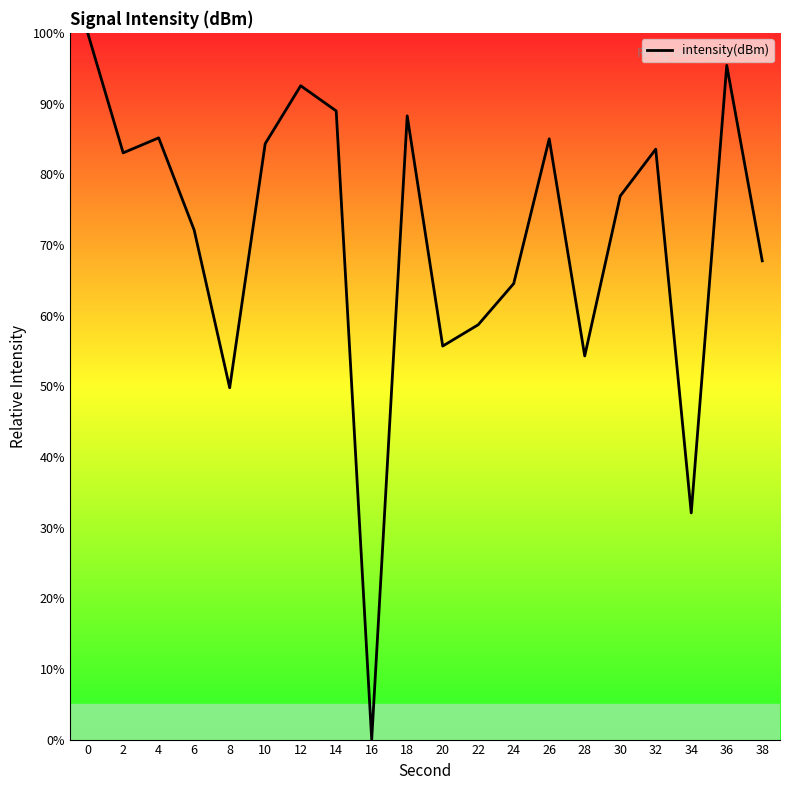

What is the greatest value displayed?

100.0